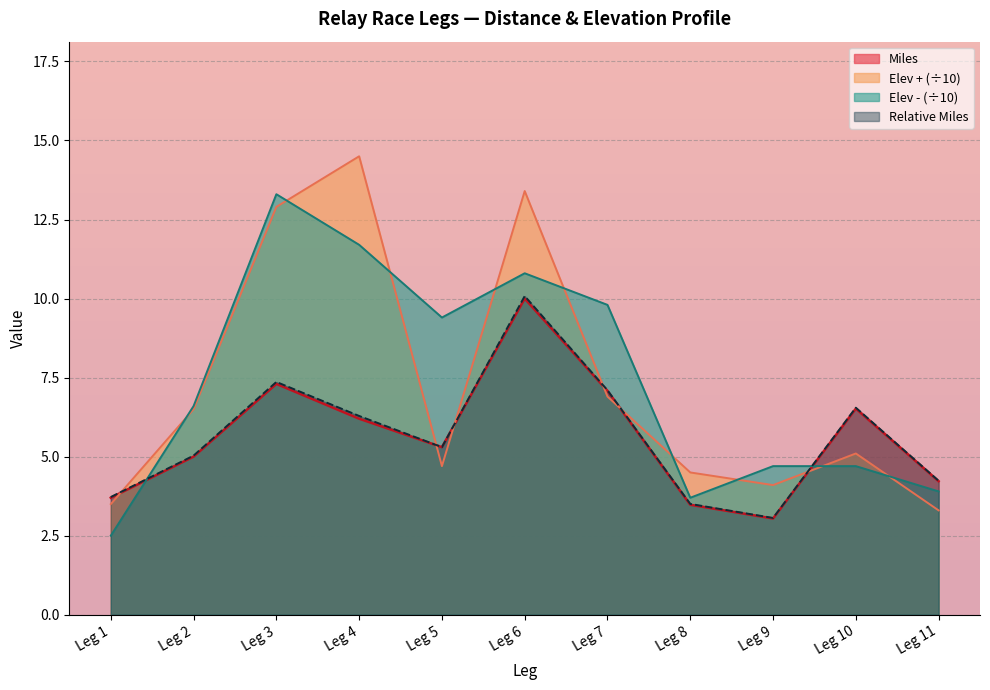

At which category is the sum across all series the highest?

Leg 6